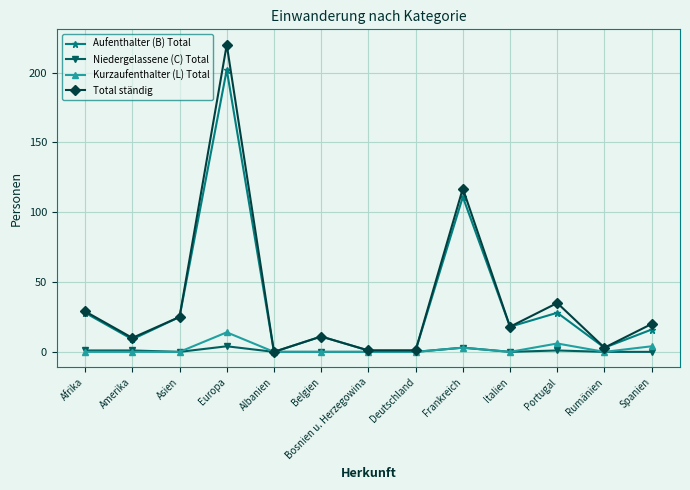

True or false: Kurzaufenthalter (L) Total has more than 1 points higher than both neighbors.

True